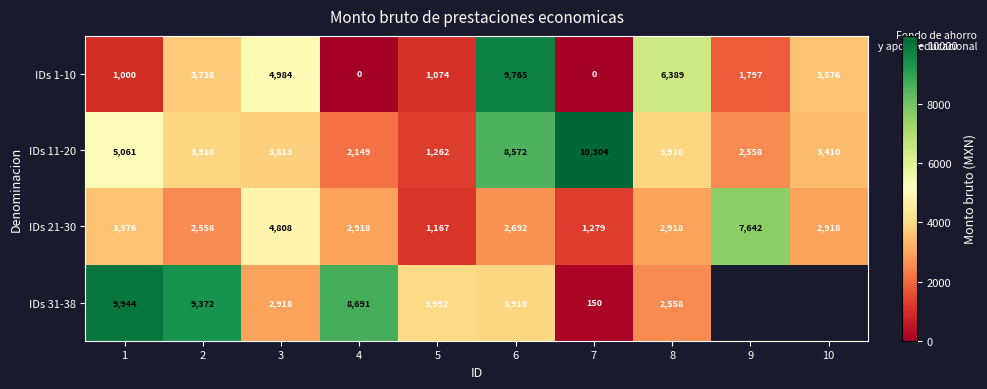

How many values in the IDs 11-20 series are below 3910?

5